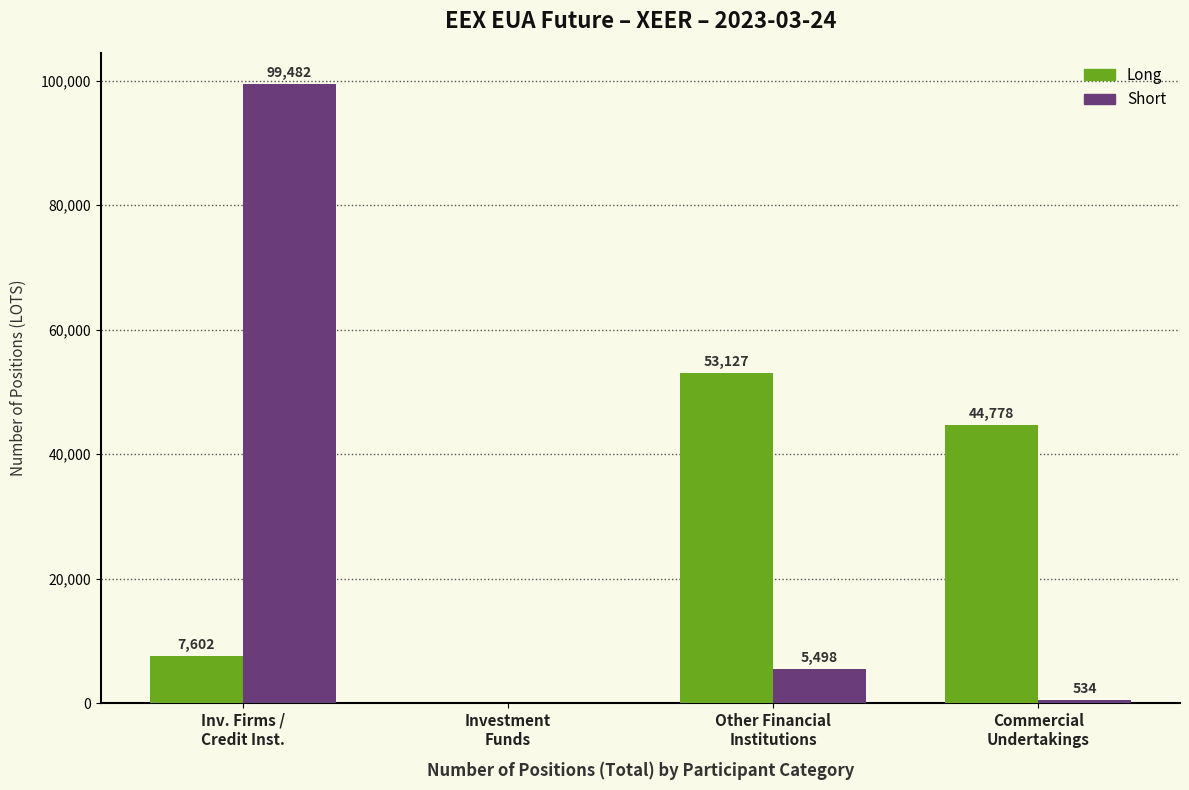

The Long series shows 0 at Investment
Funds. True or false?

True